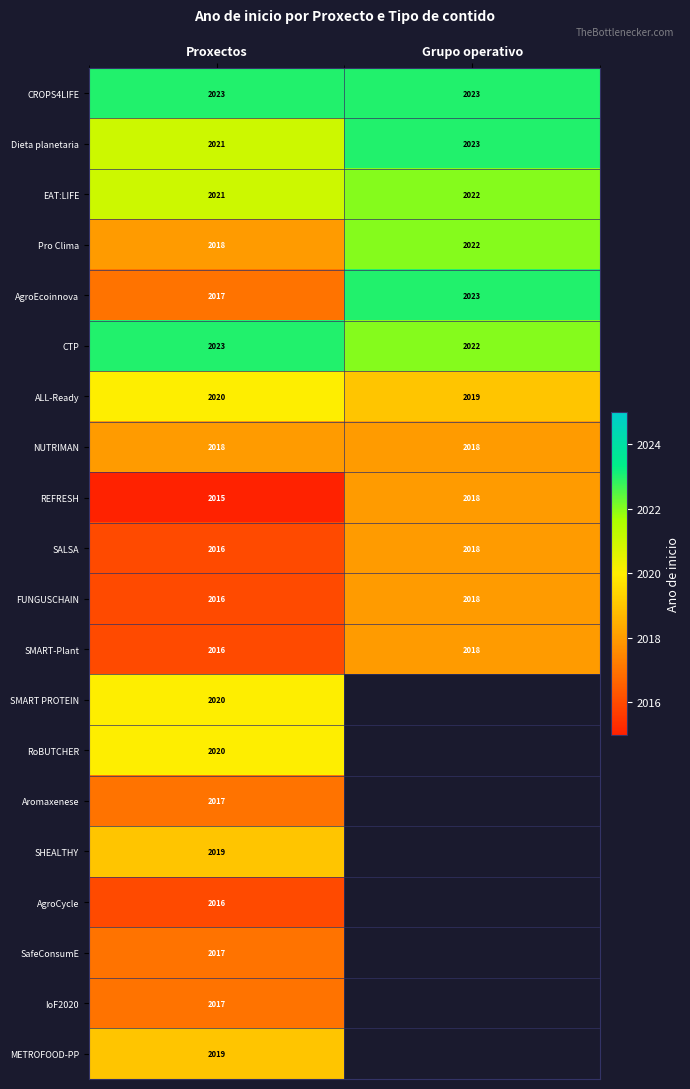

The value of Pro Clima at Proxectos is 2018. True or false?

True